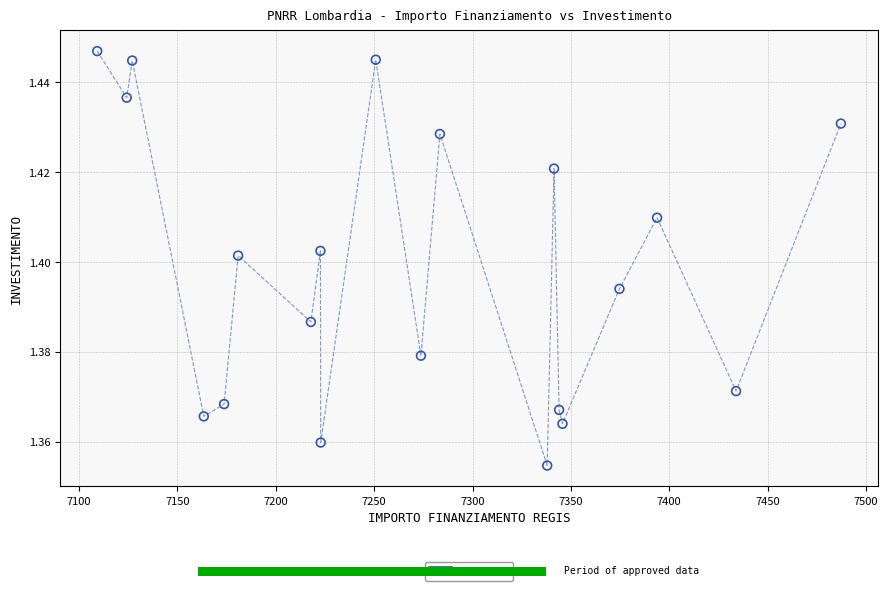

What is the range of X values (max minus min)?

378.0